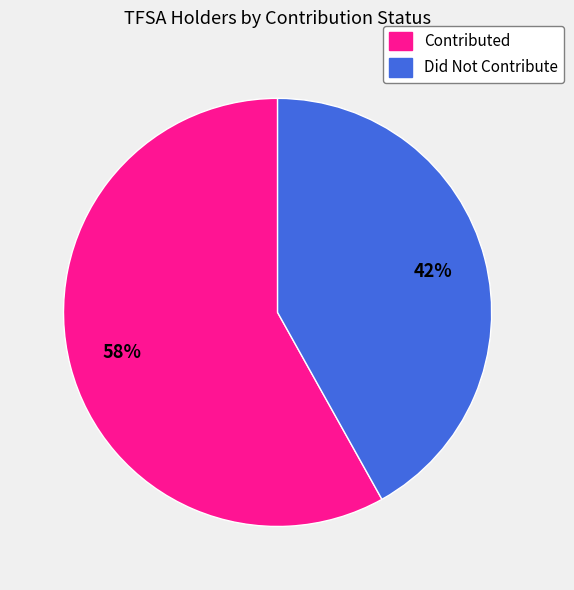

Which category has the biggest portion of the pie?

Contributed